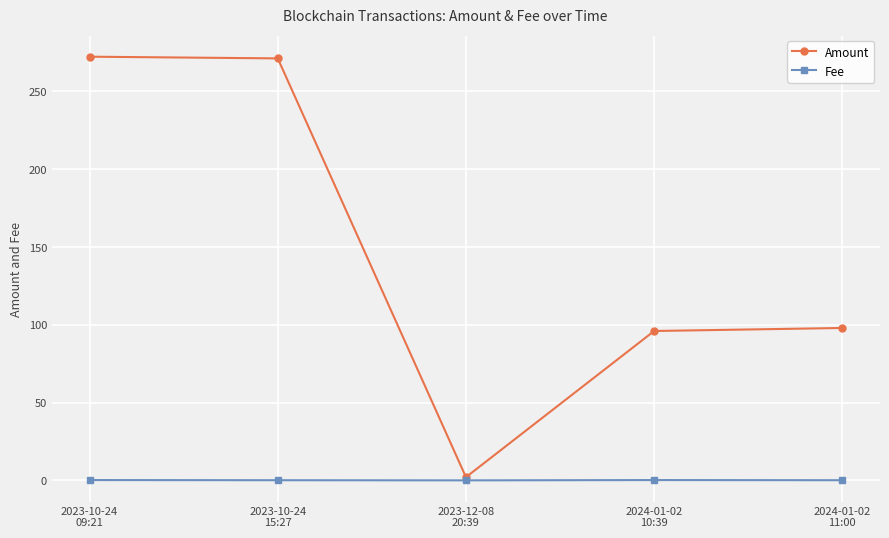

What is the average value of the Amount series?

147.9